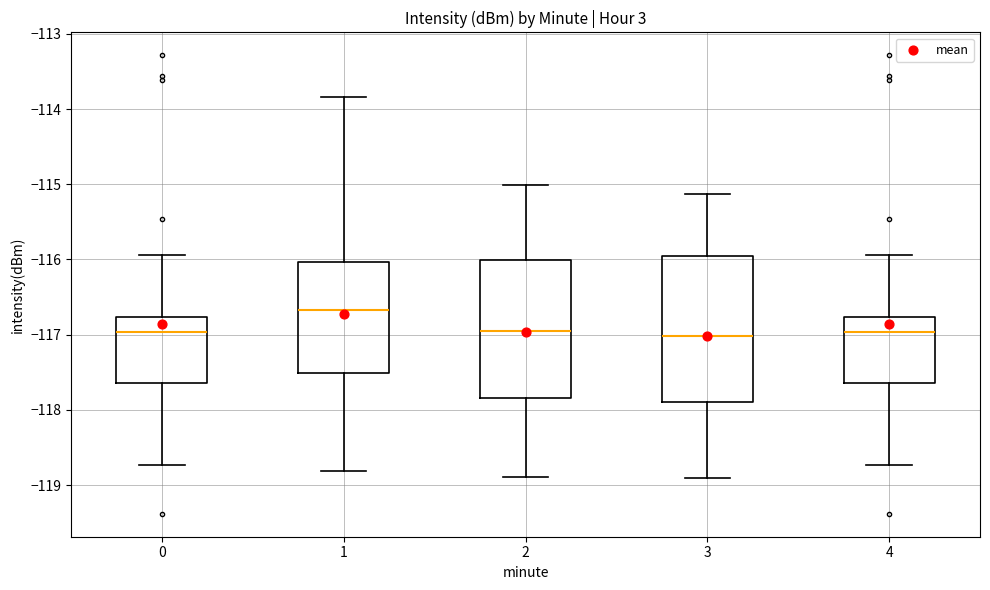

Which box has the highest median line?

1